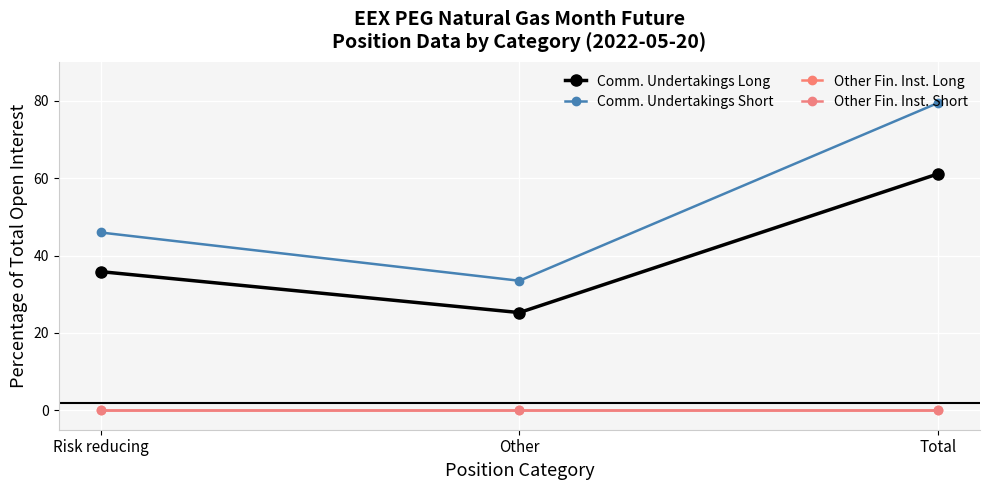

What is the difference between the maximum and second lowest values in the Comm. Undertakings Short series?

33.5